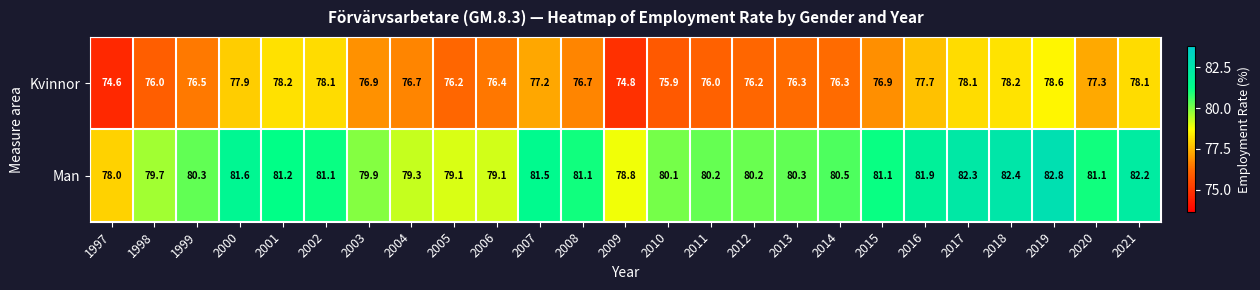

True or false: Man has a value of 39.4 at 2012.

False